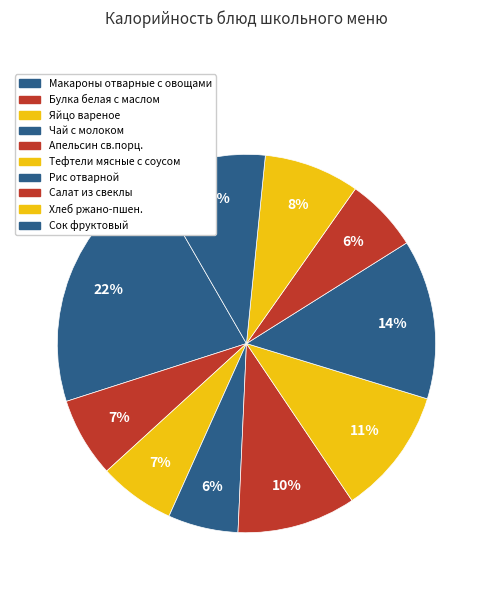

How many segments does this pie chart have?

10